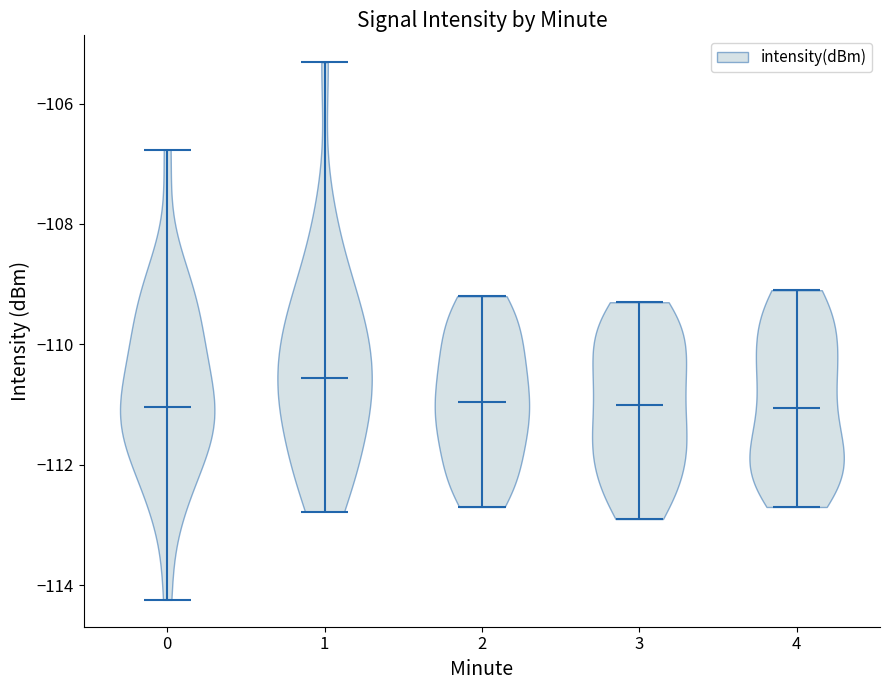

Which violin has the highest median line?

1